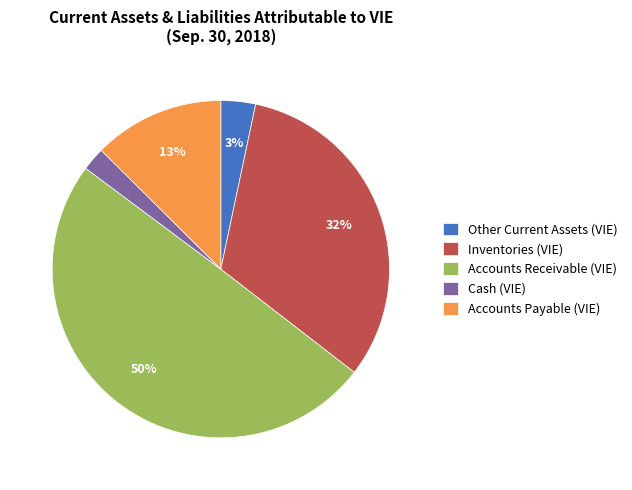

Does Accounts Payable (VIE) represent more than half of the total?

No